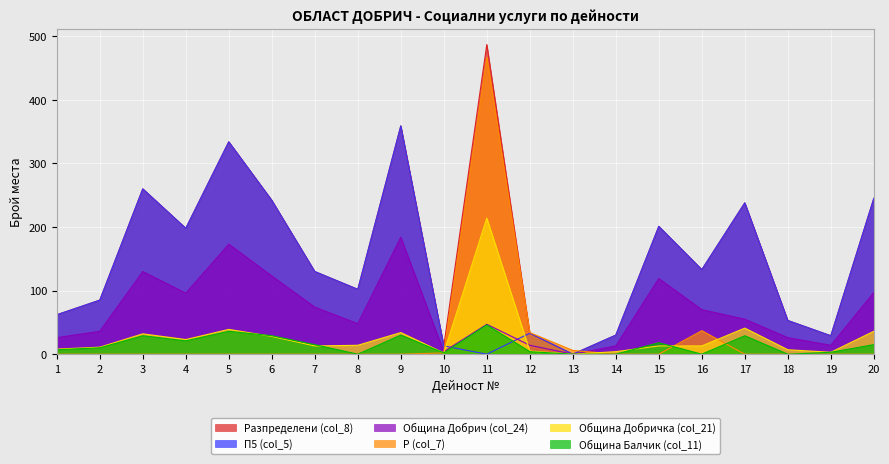

Which series has the largest range (max minus min)?

Разпределени (col_8)